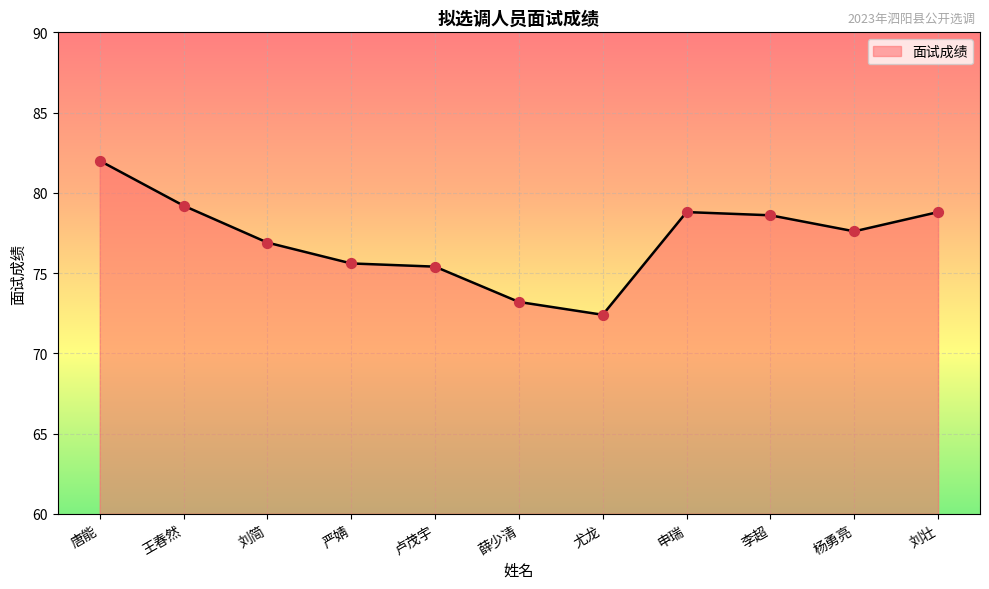

Approximately how many times larger is the value at 申瑞 compared to 卢茂宇?

1.0